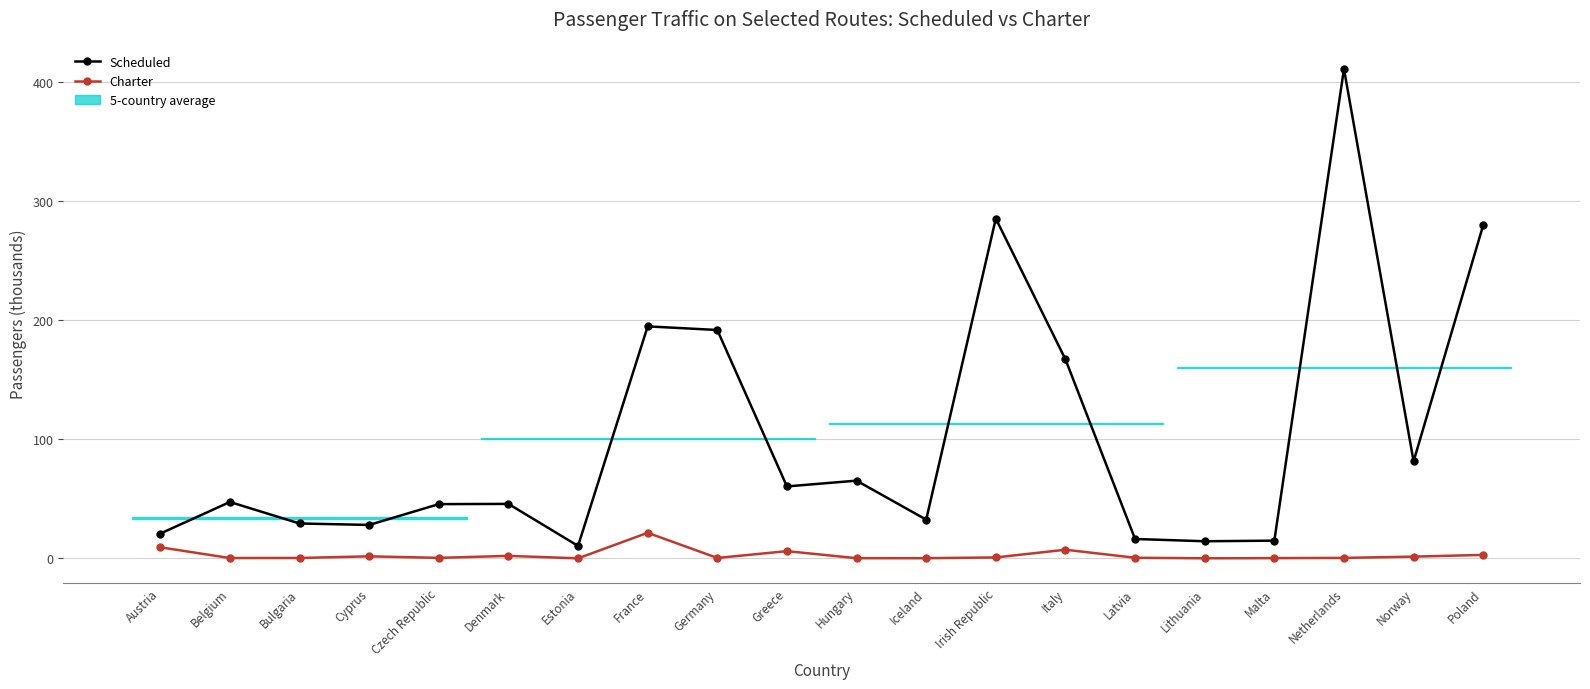

What is the approximate value of Charter at Iceland?

0.1